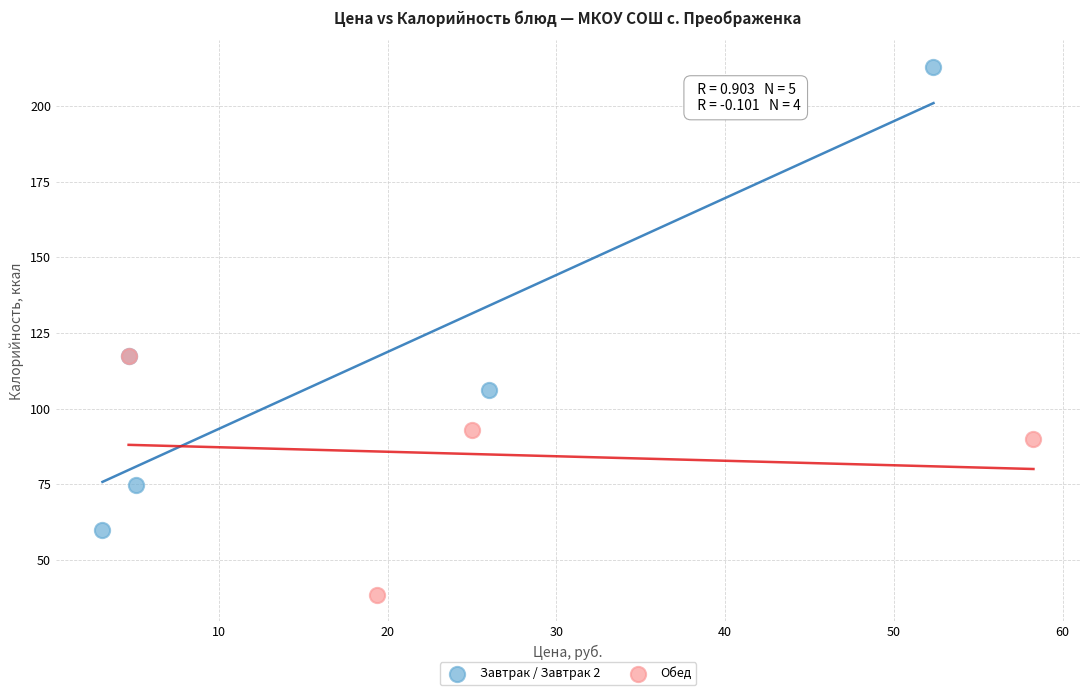

Which series reaches the maximum Y coordinate?

Завтрак / Завтрак 2